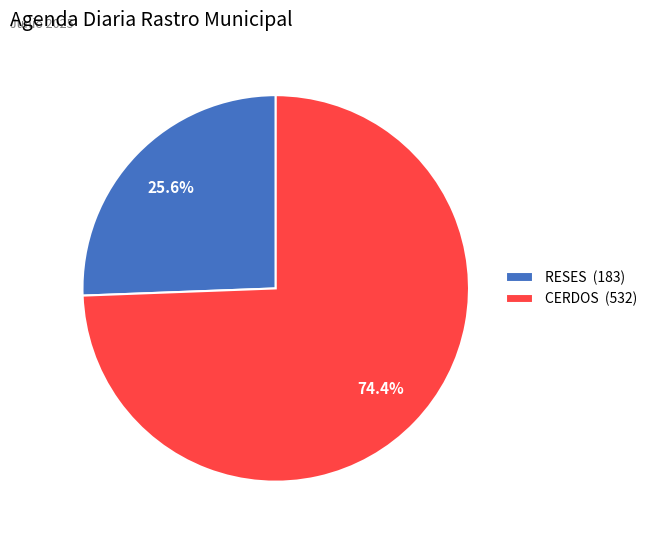

Combined, do CERDOS and RESES account for over 50%?

Yes